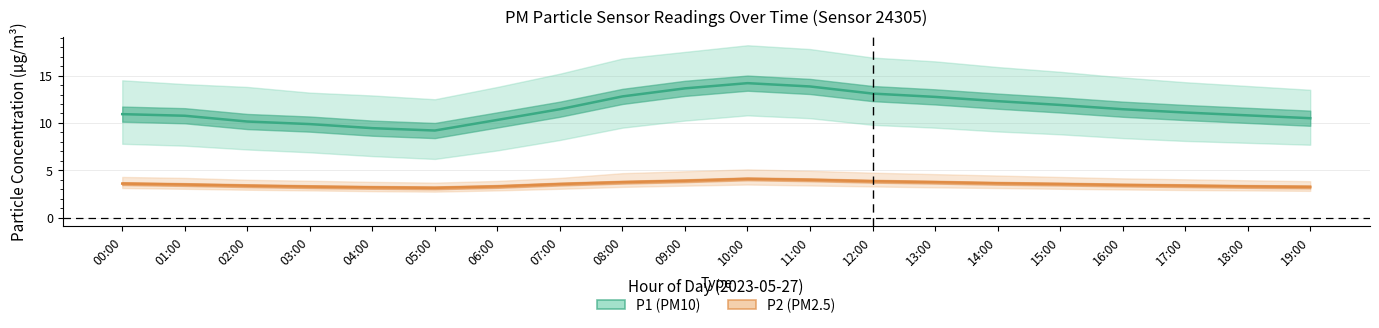

Rank the series by their average value, from highest to lowest.

P1 (PM10), P2 (PM2.5)